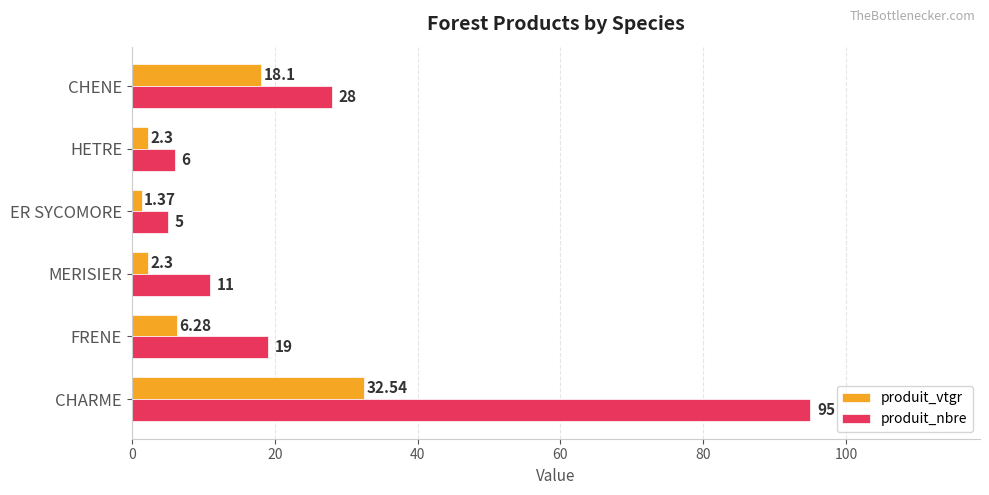

At which category is the sum across all series the highest?

CHARME